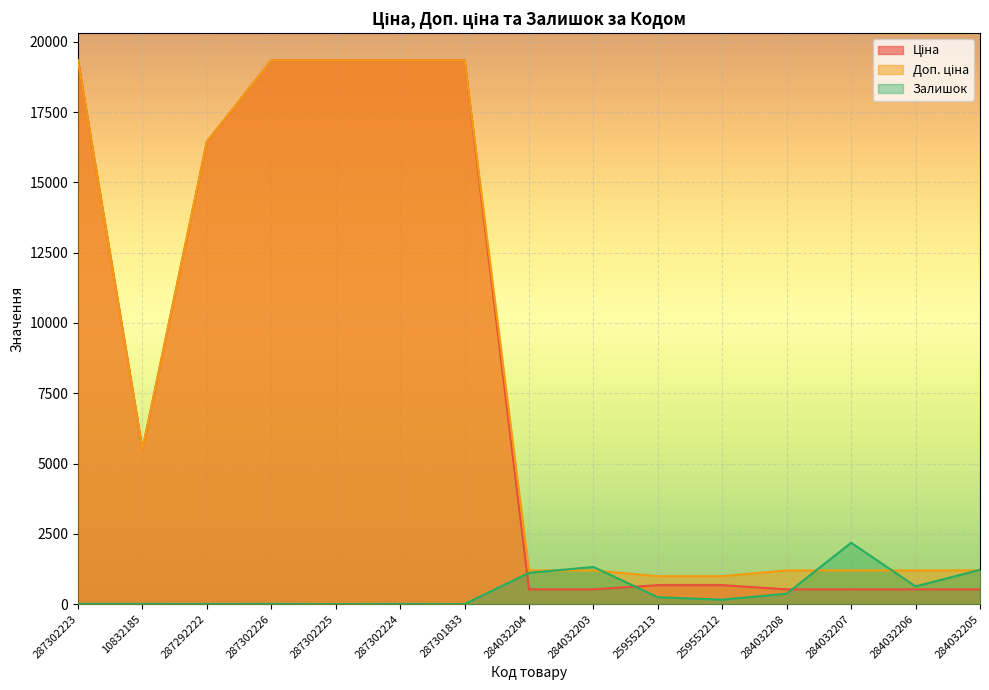

What is the difference between the second highest and minimum values in the Доп. ціна series?

18350.3